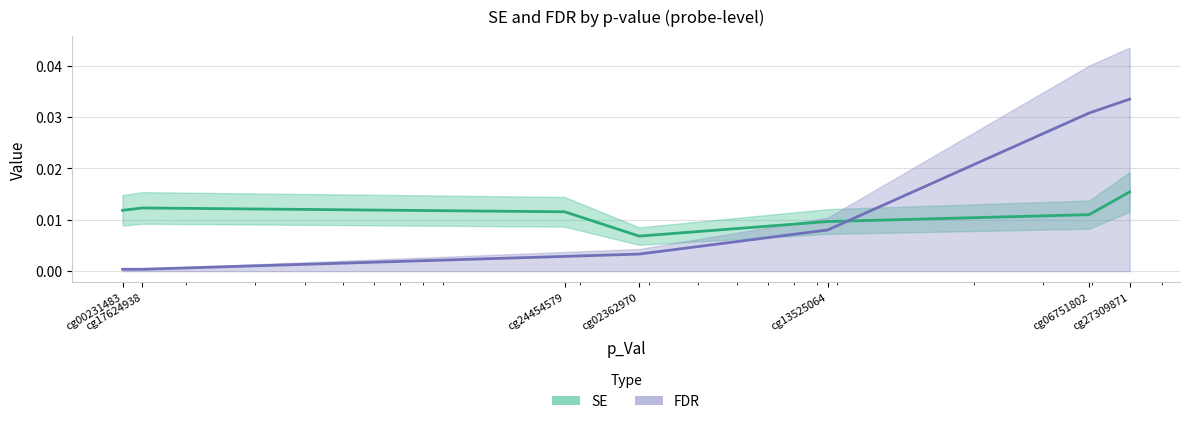

Rank the series by their maximum value, from highest to lowest.

FDR, SE